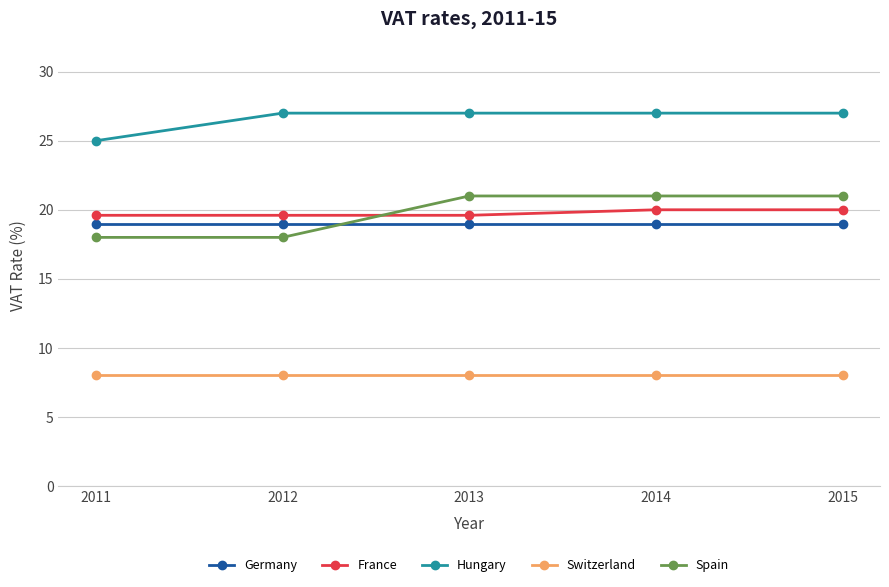

What is the sum of the Germany values at 2011 and 2015?

38.0